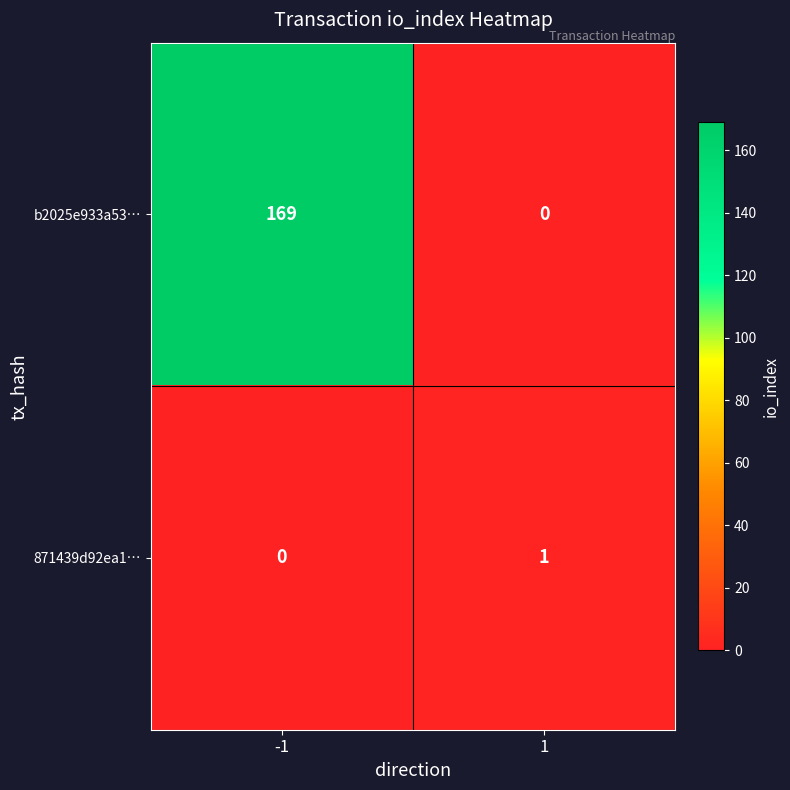

True or false: 871439d92ea1… has a value of 1 at 1.

True